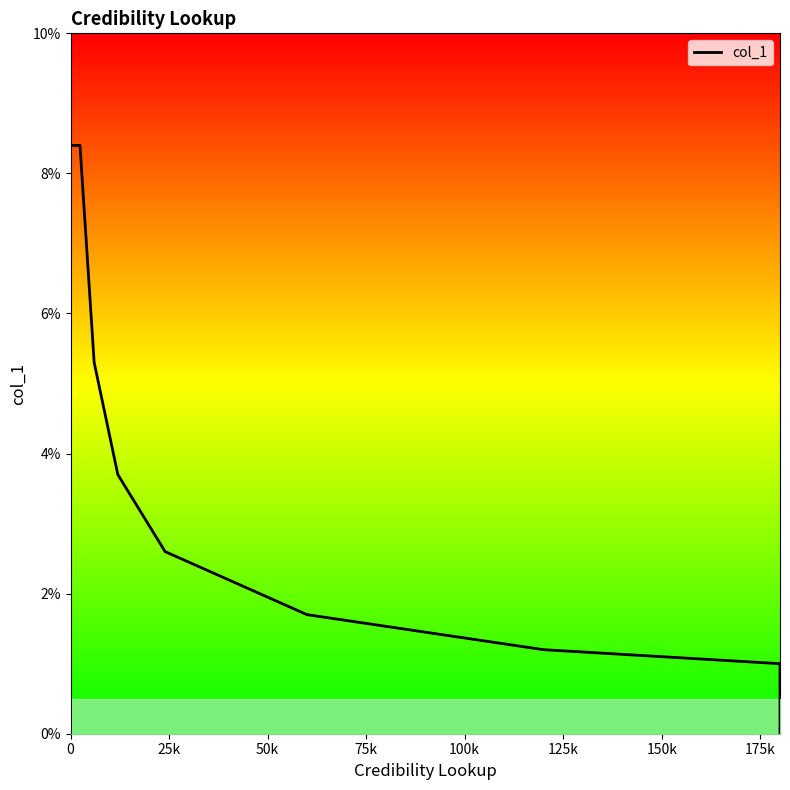

Does the chart have visible grid lines?

No